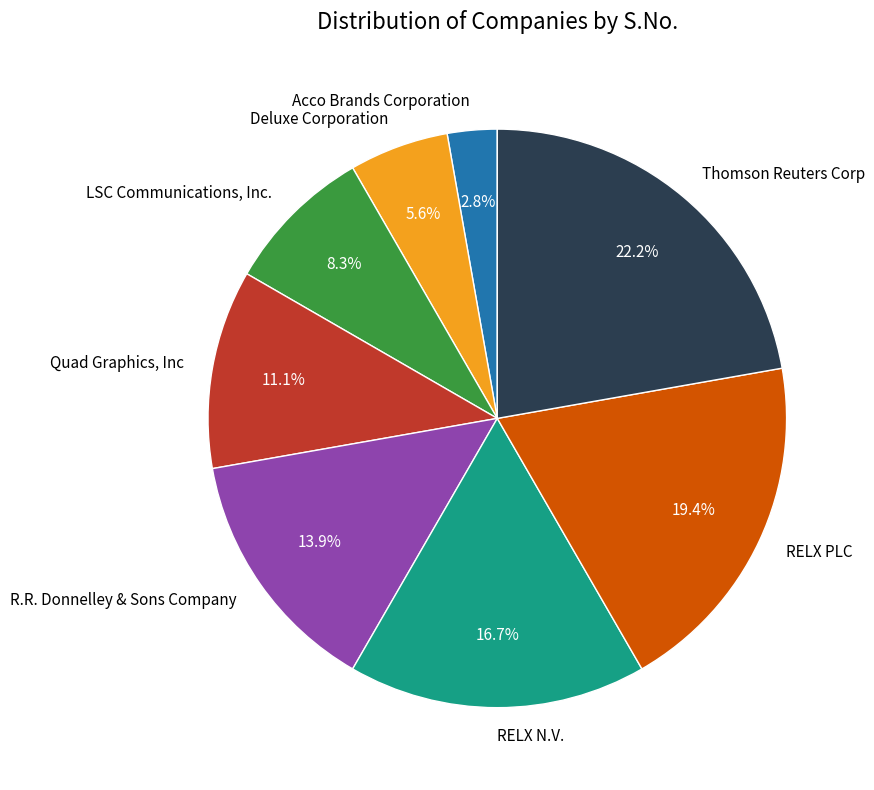

Rank the categories by value from highest to lowest.

Thomson Reuters Corp, RELX PLC, RELX N.V., R.R. Donnelley & Sons Company, Quad Graphics, Inc, LSC Communications, Inc., Deluxe Corporation, Acco Brands Corporation